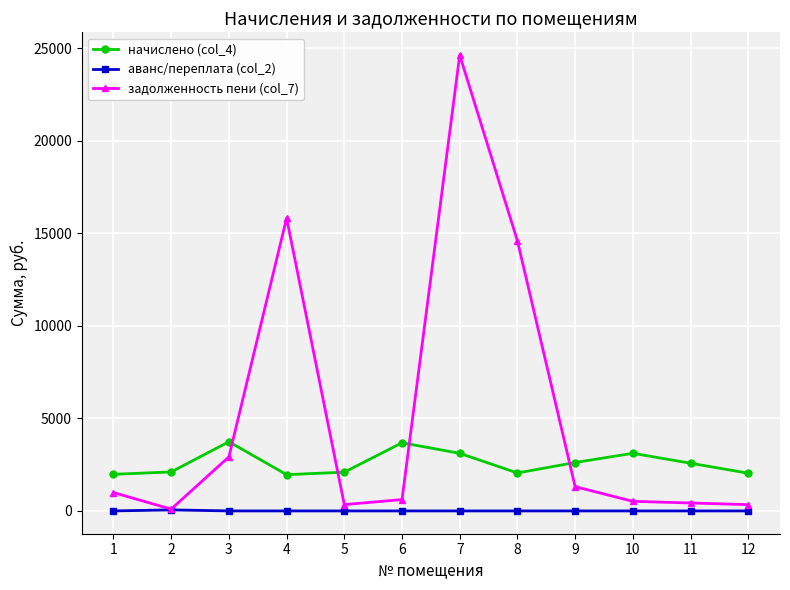

What are all the series names shown in the legend?

начислено (col_4), аванс/переплата (col_2), задолженность пени (col_7)